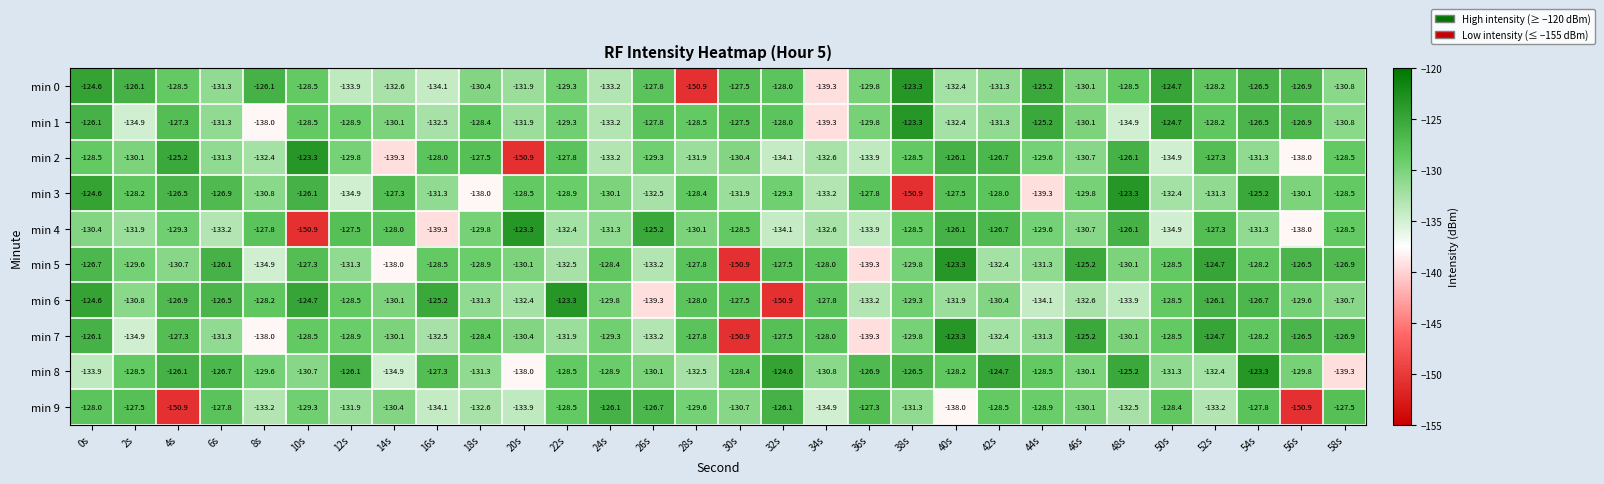

What is the maximum value shown in the chart?

-123.3